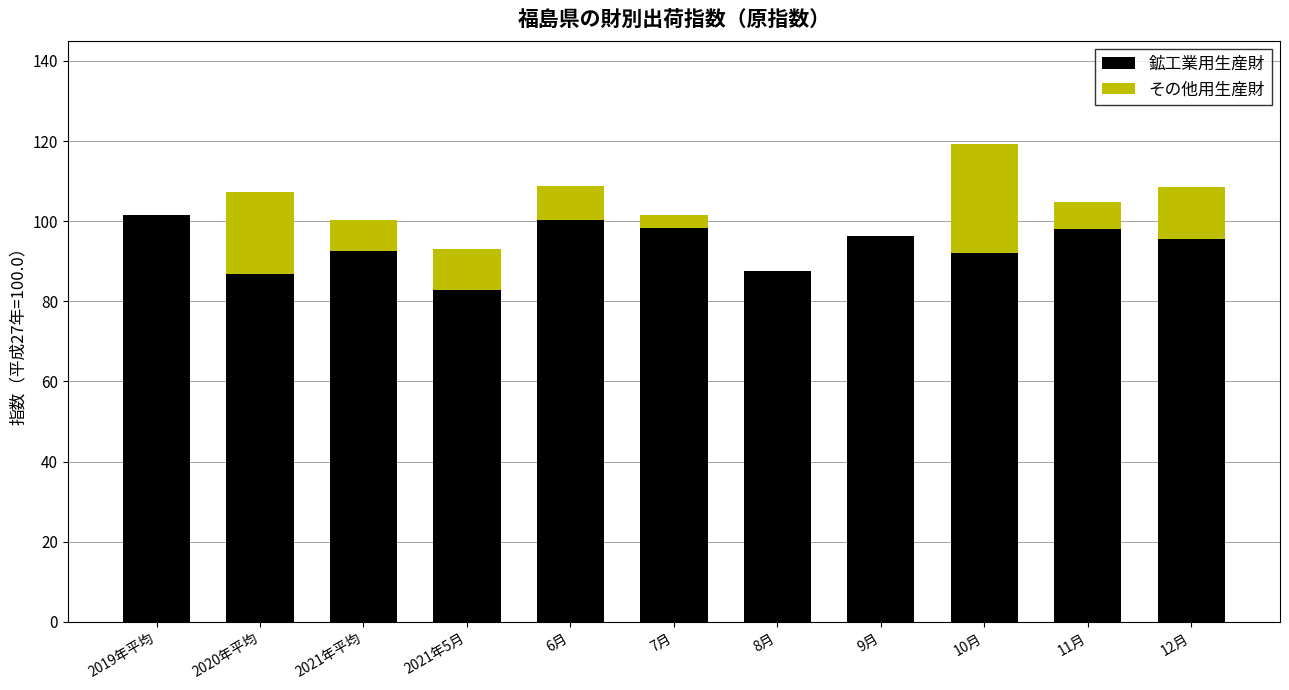

What is the total value across all series at 6月?

108.7